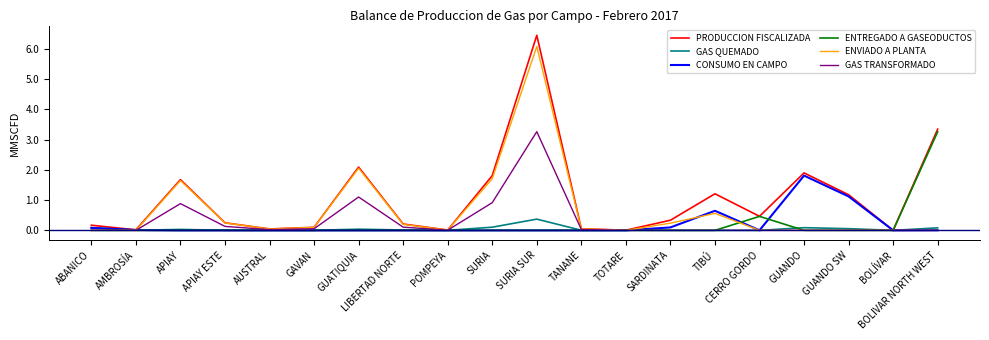

True or false: PRODUCCION FISCALIZADA has a value of 2.8 at SURIA.

False